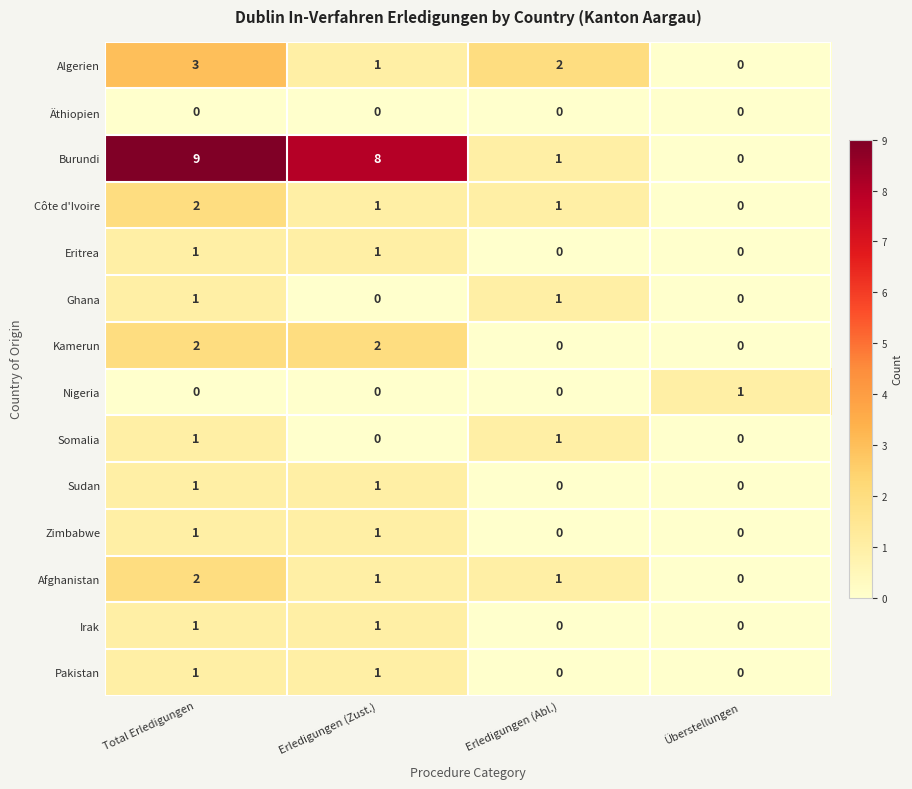

Count the Eritrea values in the range 0 to 1.

4